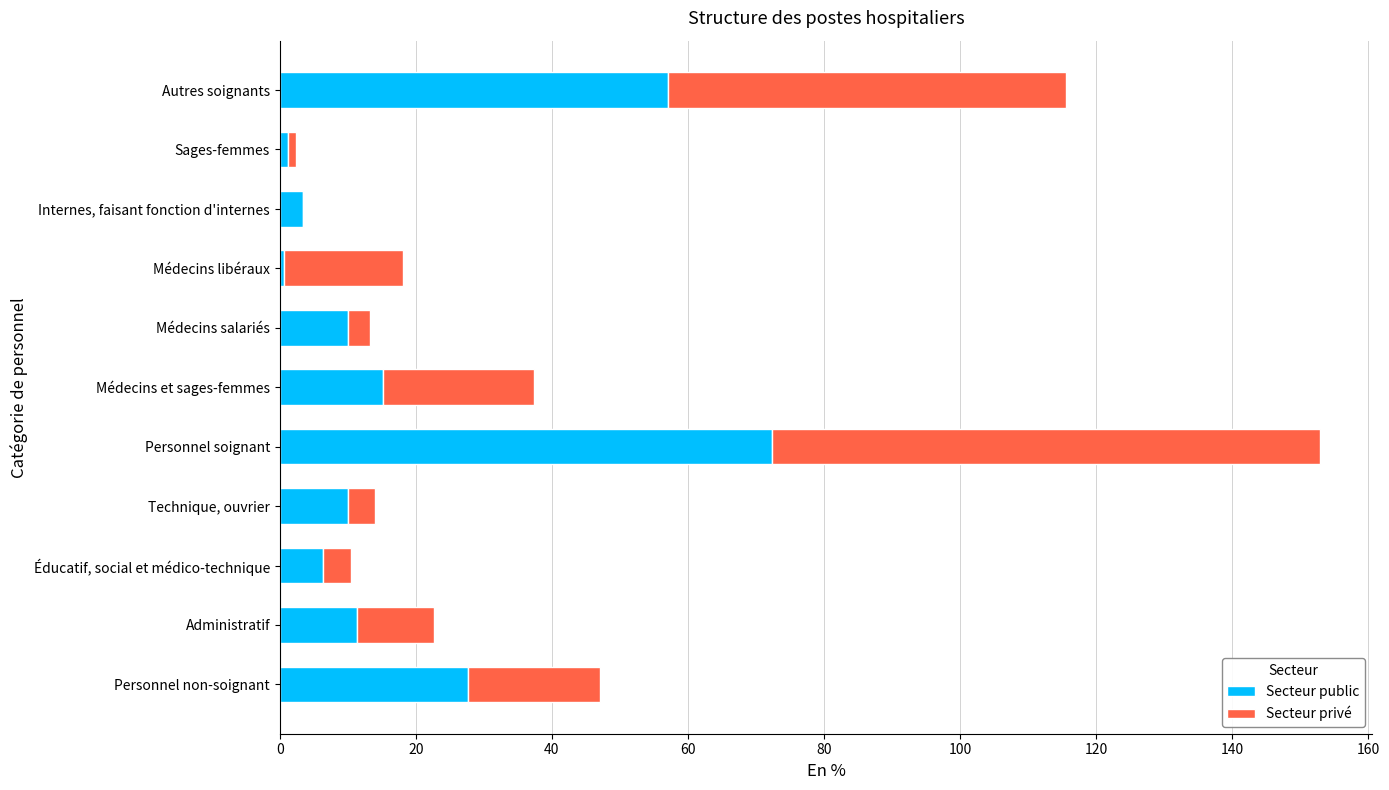

Read the Secteur public value at Éducatif, social et médico-technique.

6.4